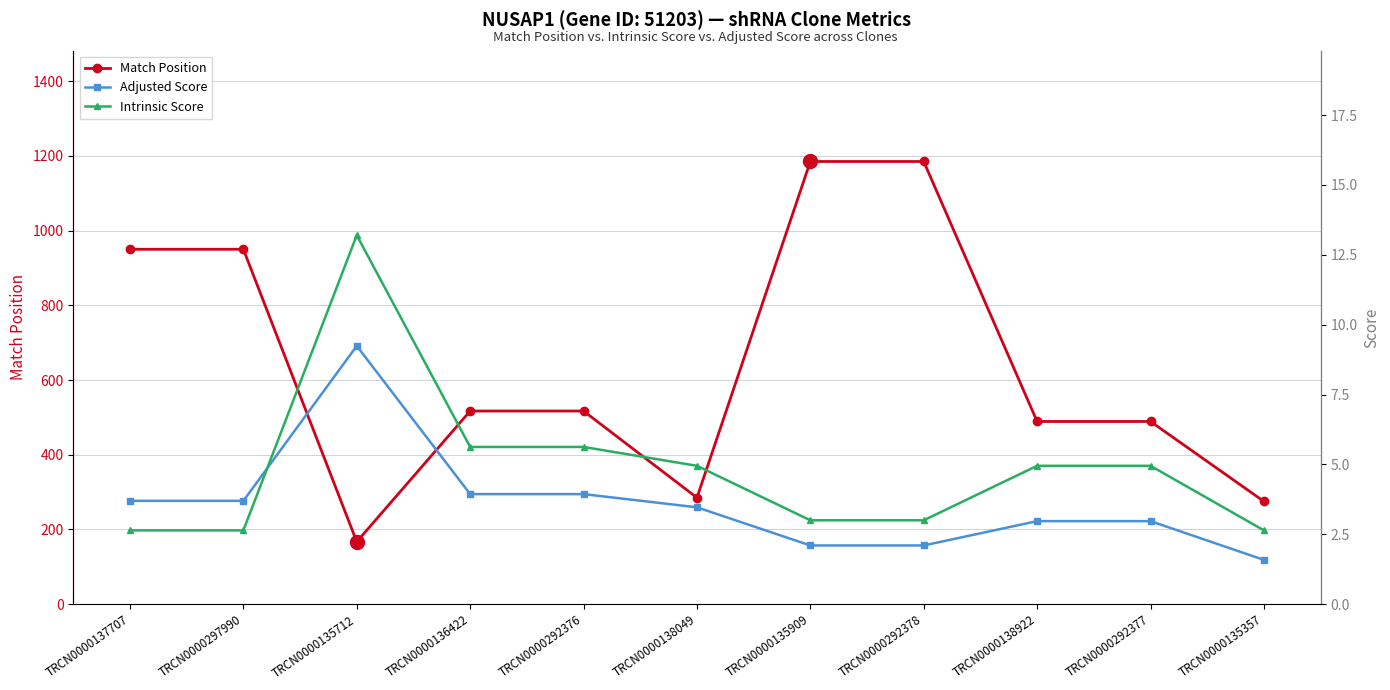

True or false: Intrinsic Score and Adjusted Score cross at least once.

True